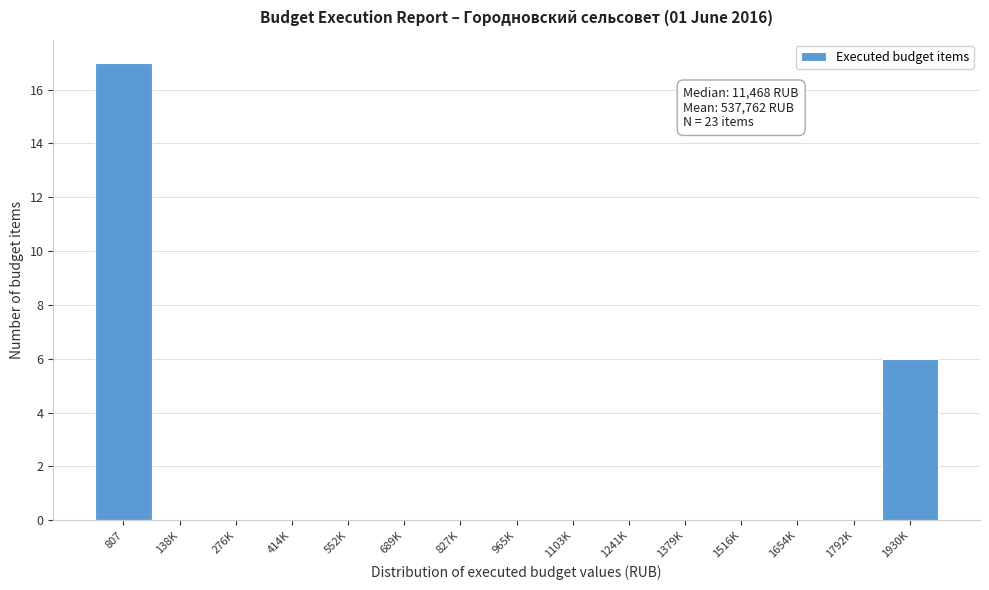

Reading left to right, extract all data points from this chart.

807=17	138K=0	276K=0	414K=0	552K=0	689K=0	827K=0	965K=0	1103K=0	1241K=0	1379K=0	1516K=0	1654K=0	1792K=0	1930K=6